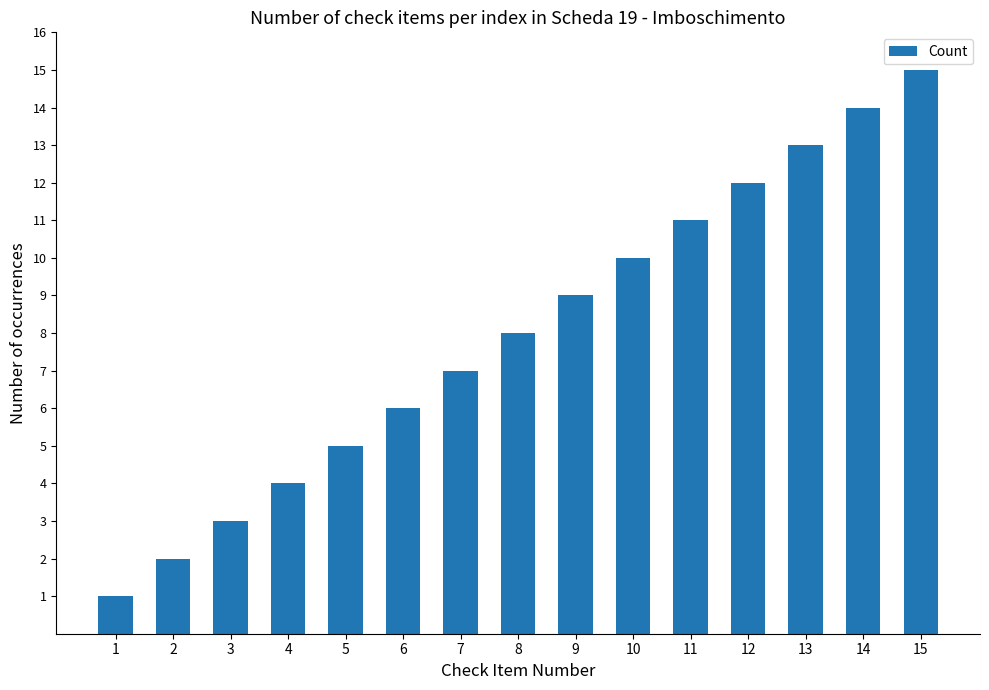

What is the difference between the maximum and second lowest values?

13